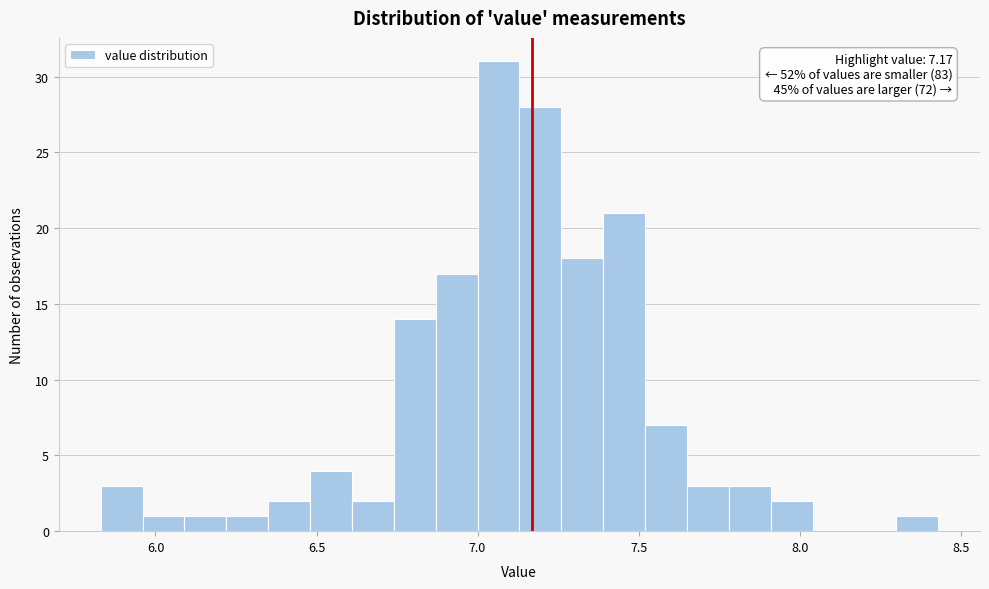

Read against the x-axis, roughly where is the centre of the tallest bar?

7.05